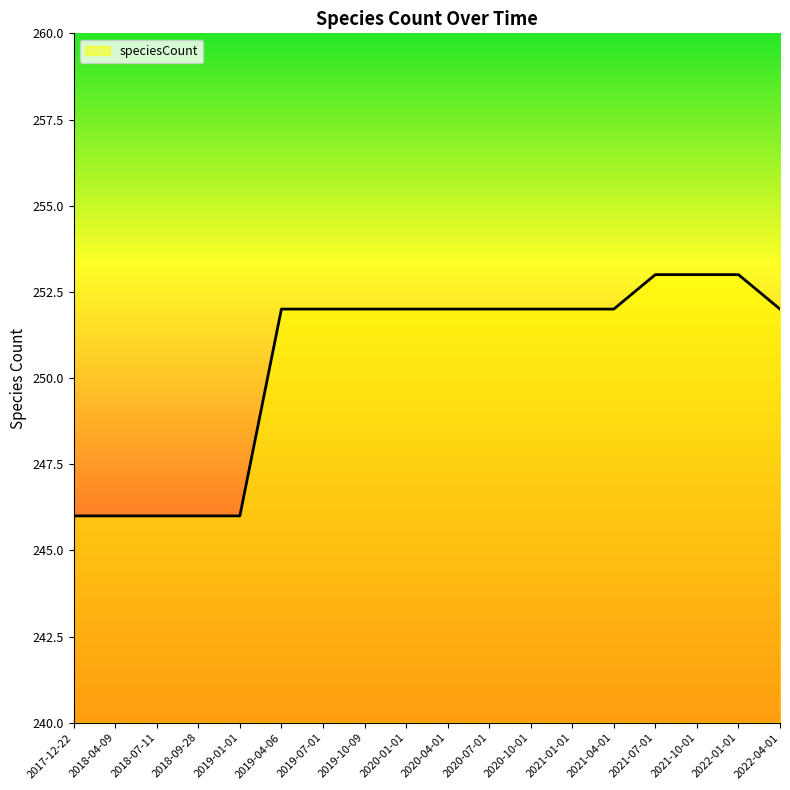

How many lines are shown in the chart?

1